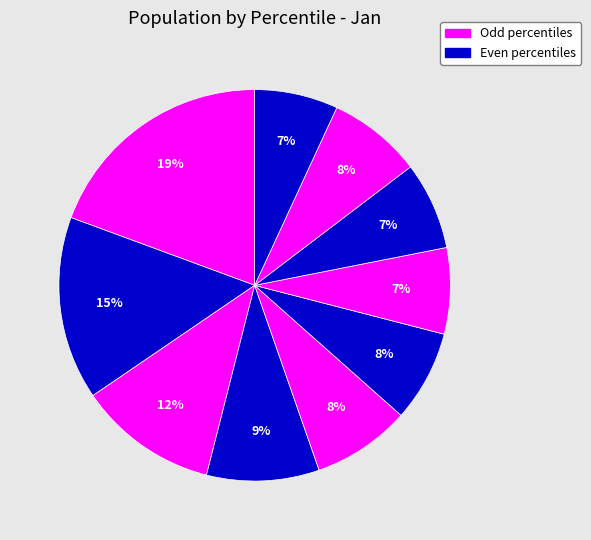

How many slices are in this pie chart?

10